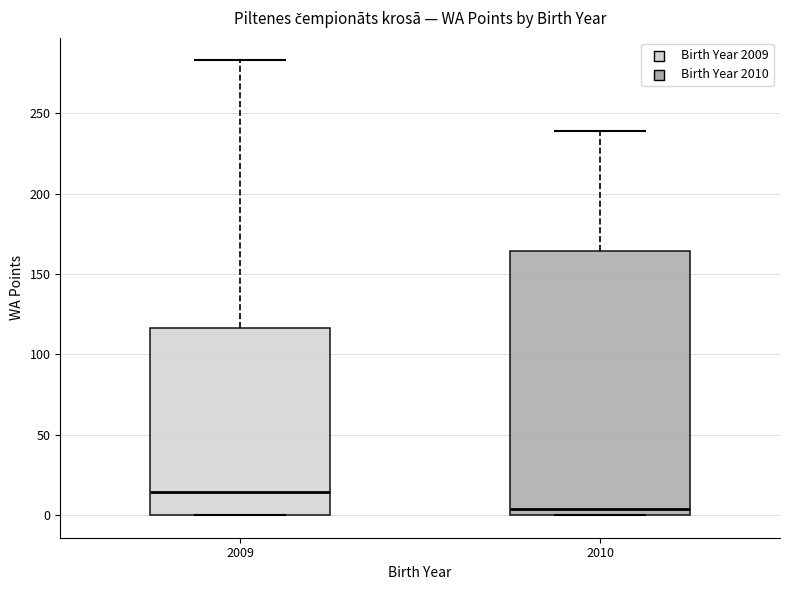

Which box is the tallest, from its lower edge to its upper edge?

2010